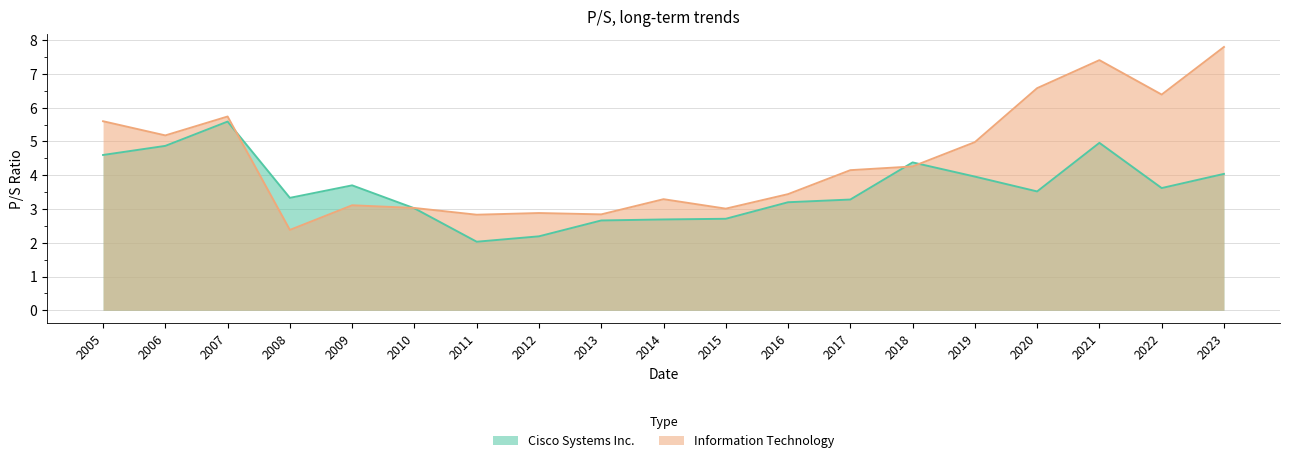

Which has a higher value, 2018 or 2016?

2018